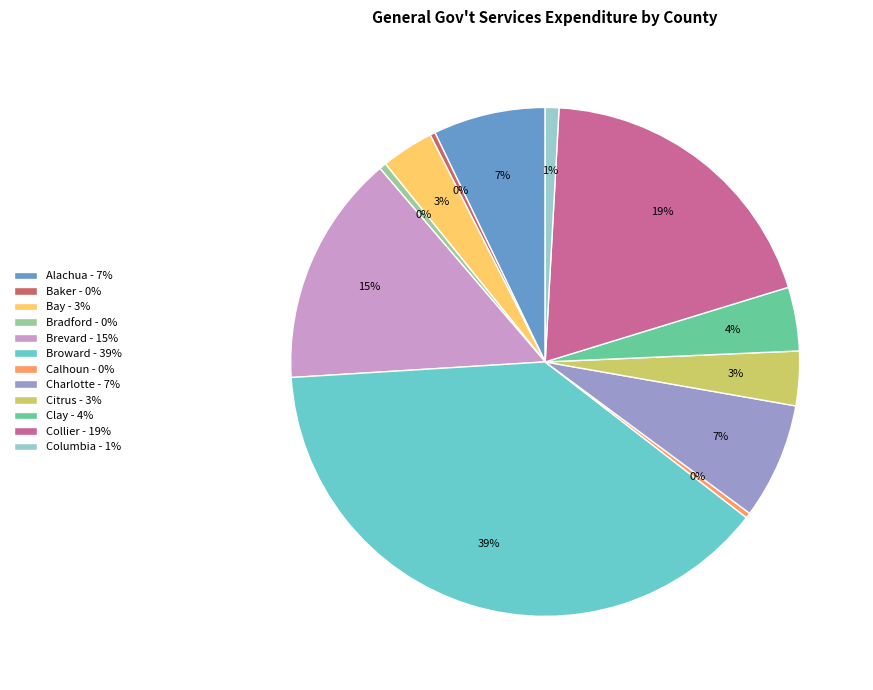

Combined, do Columbia - 1% and Bay - 3% account for over 50%?

No